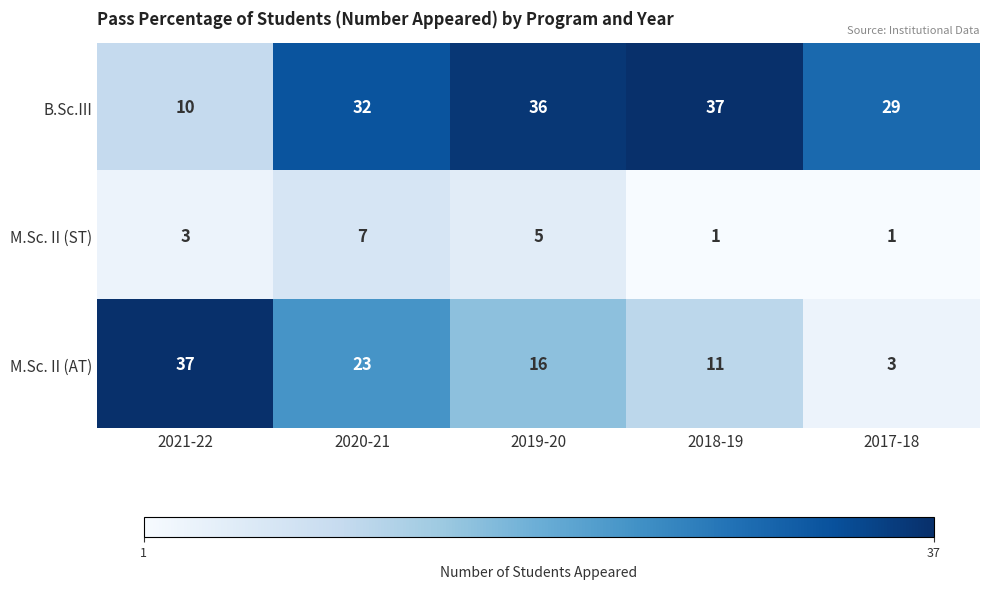

Count the M.Sc. II (AT) values in the range 11 to 23.

3